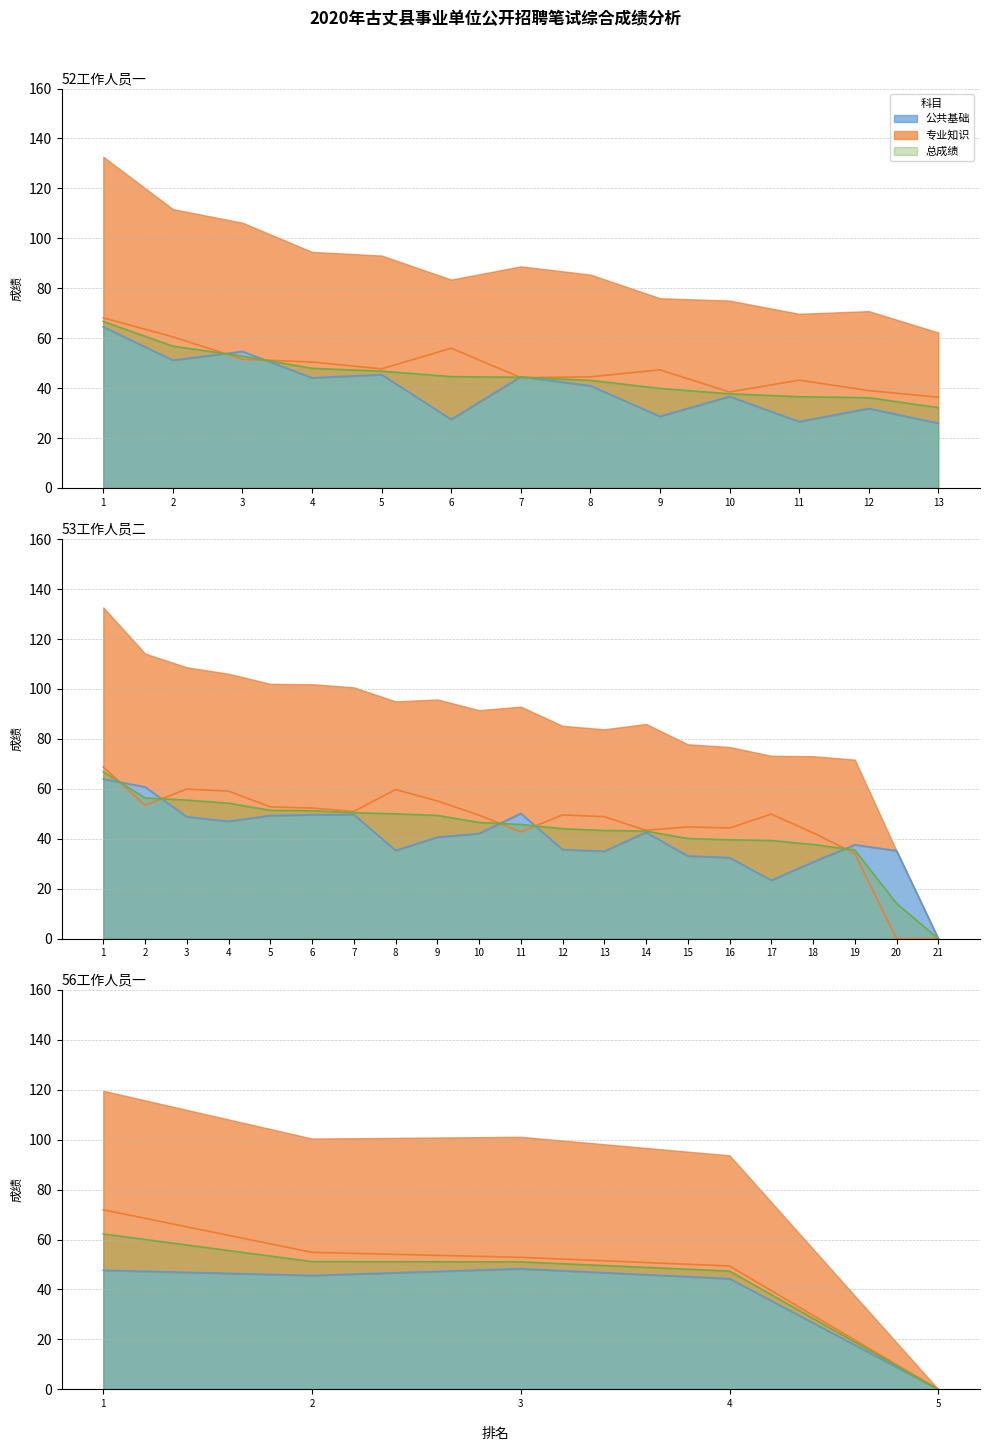

True or false: 专业知识 has more than 2 points higher than both neighbors.

True